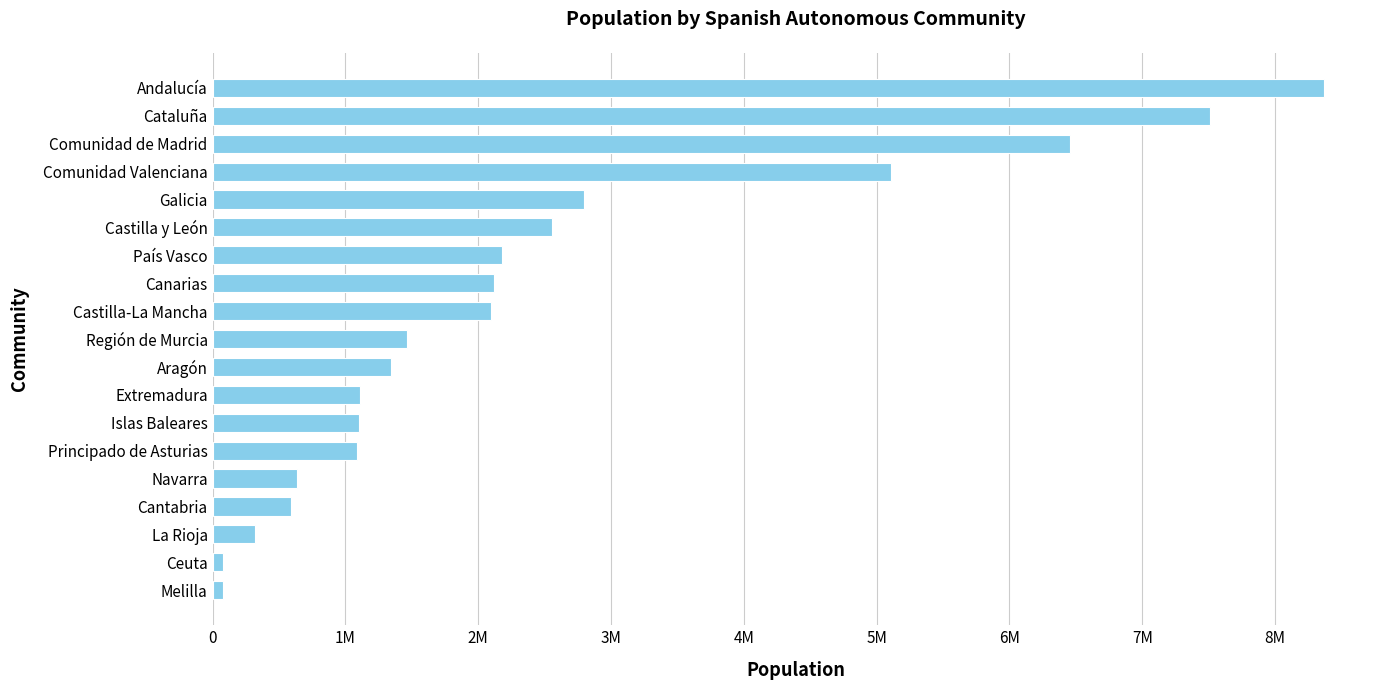

Are the bars horizontal?

Yes